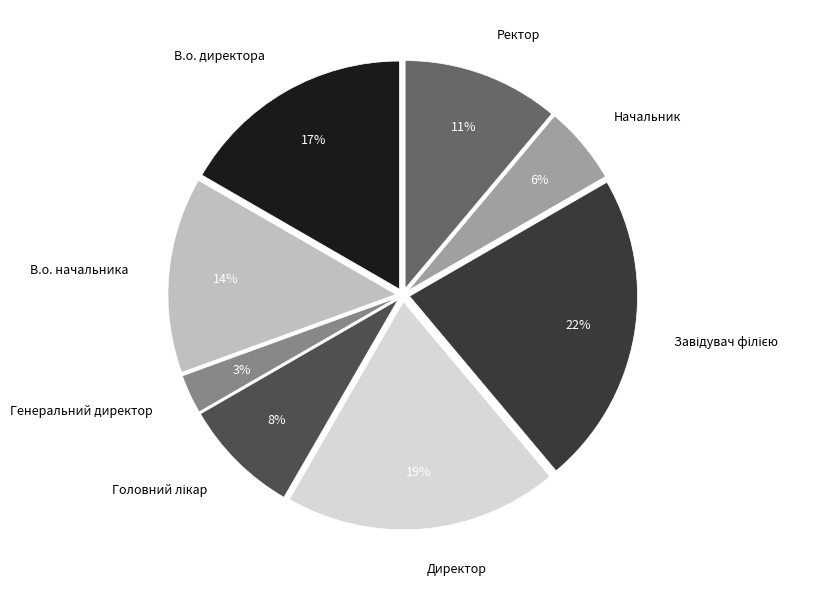

To the nearest percent, what percentage of the pie is Генеральний директор?

3%